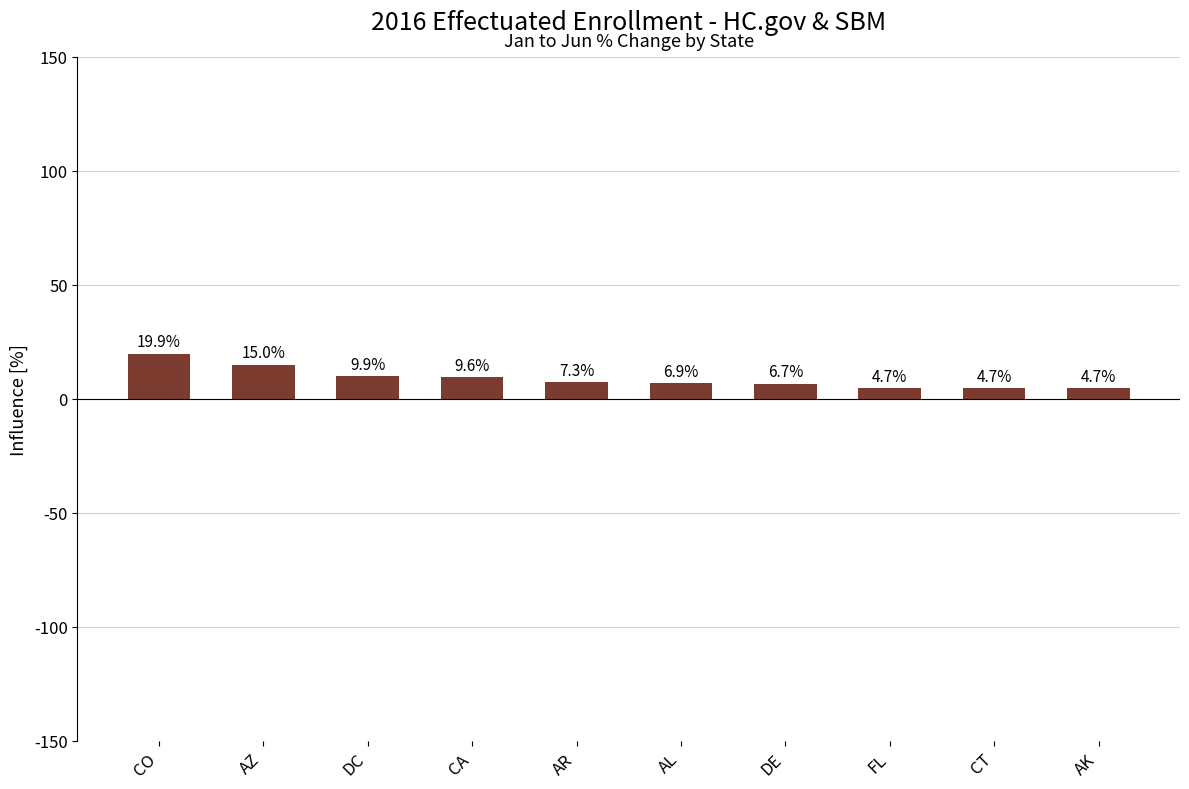

How many data points does each series have?

10